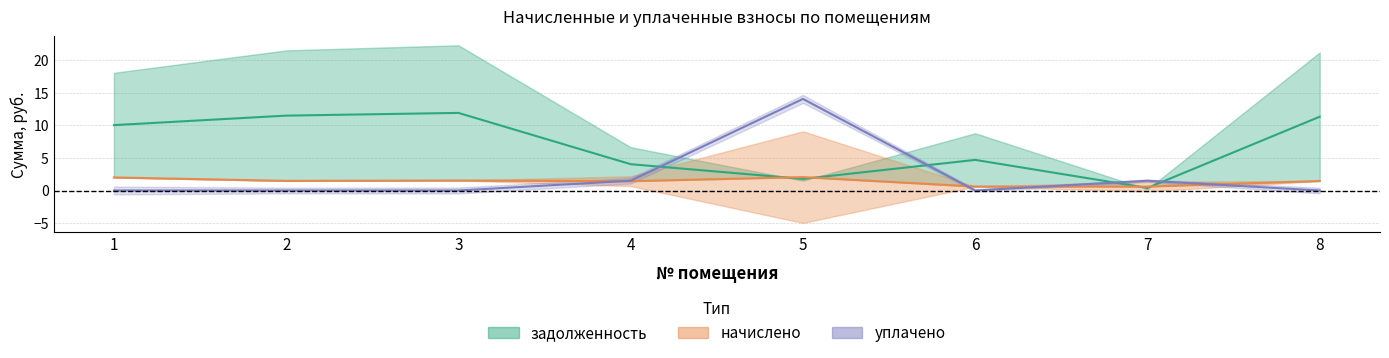

In уплачено (центр), how many points are higher than both neighbors (excluding endpoints)?

2